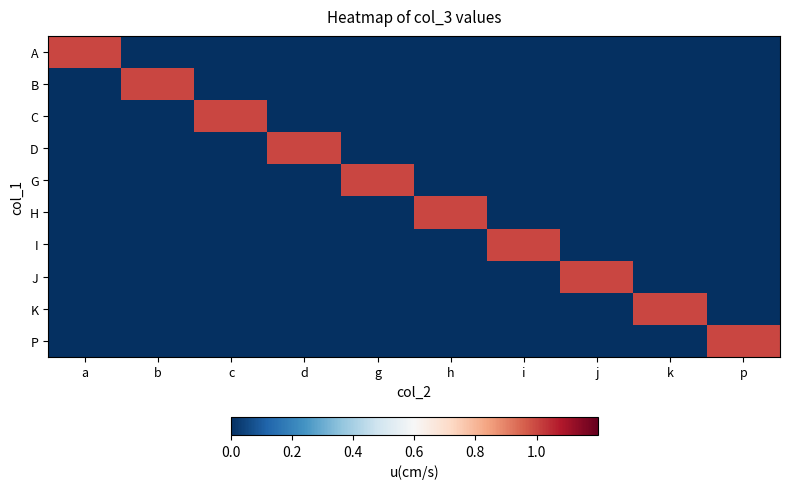

Reading left to right, extract all data points from this chart.

A: a=1	b=0	c=0	d=0	g=0	h=0	i=0	j=0	k=0	p=0
B: a=0	b=1	c=0	d=0	g=0	h=0	i=0	j=0	k=0	p=0
C: a=0	b=0	c=1	d=0	g=0	h=0	i=0	j=0	k=0	p=0
D: a=0	b=0	c=0	d=1	g=0	h=0	i=0	j=0	k=0	p=0
G: a=0	b=0	c=0	d=0	g=1	h=0	i=0	j=0	k=0	p=0
H: a=0	b=0	c=0	d=0	g=0	h=1	i=0	j=0	k=0	p=0
I: a=0	b=0	c=0	d=0	g=0	h=0	i=1	j=0	k=0	p=0
J: a=0	b=0	c=0	d=0	g=0	h=0	i=0	j=1	k=0	p=0
K: a=0	b=0	c=0	d=0	g=0	h=0	i=0	j=0	k=1	p=0
P: a=0	b=0	c=0	d=0	g=0	h=0	i=0	j=0	k=0	p=1